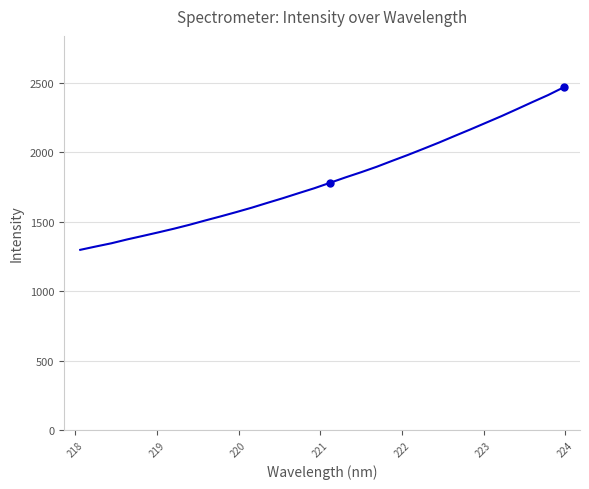

What is the difference between the maximum and minimum values?

1169.1